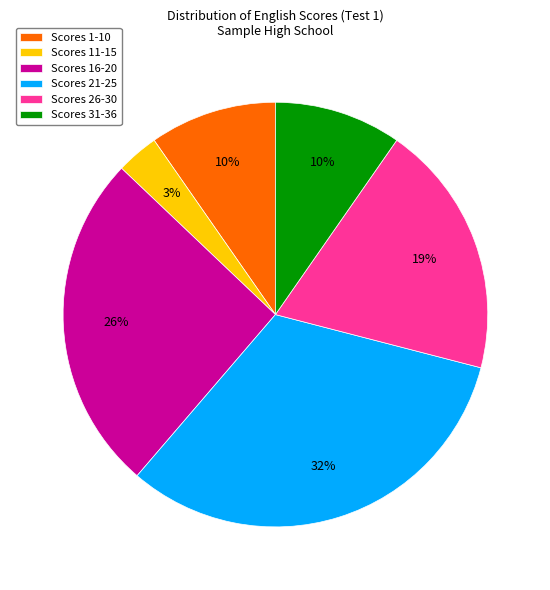

Which category has the smallest portion of the pie?

Scores 11-15